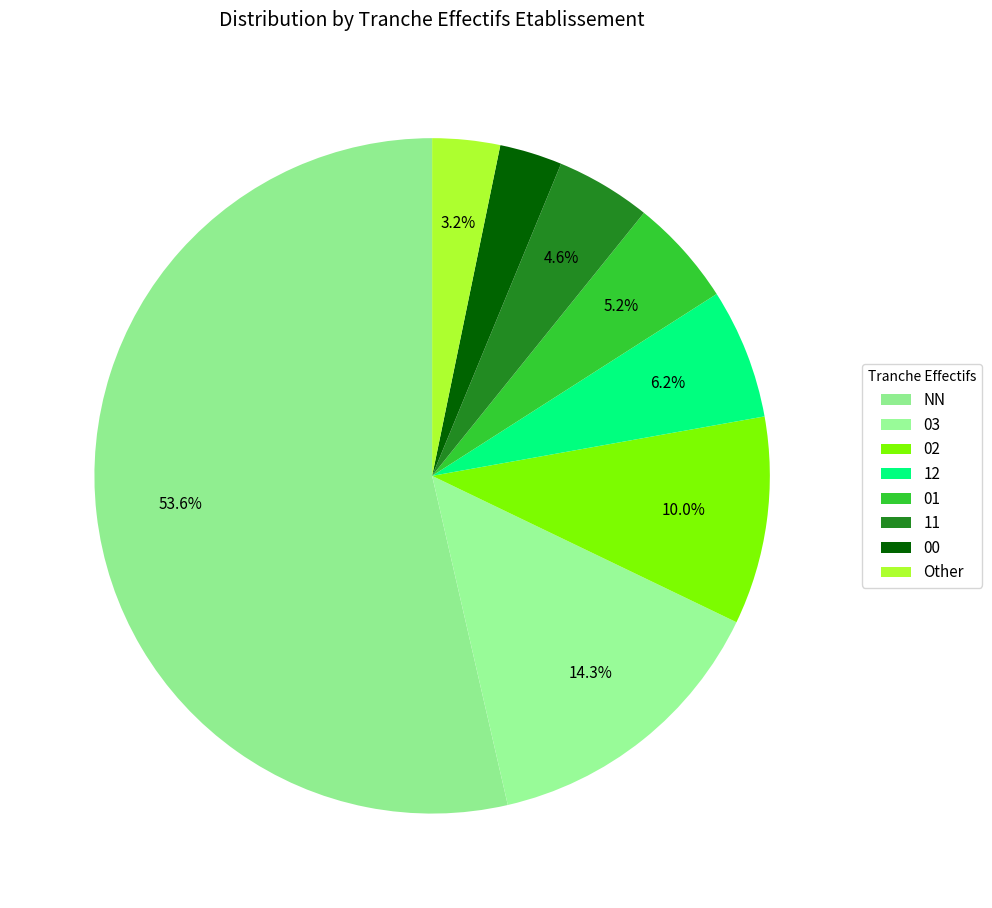

What is the largest slice in the pie chart?

NN